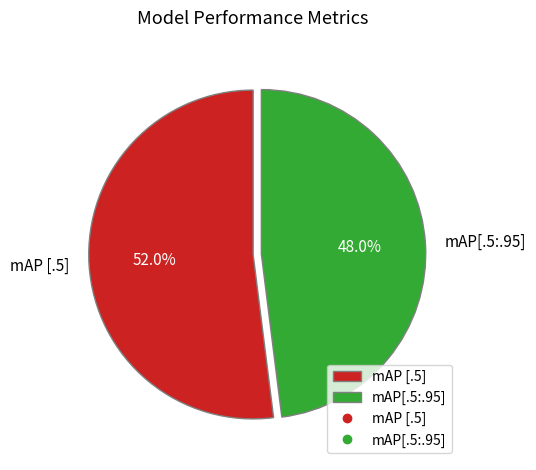

What percentage is the mAP [.5] slice, to the nearest percent?

52%